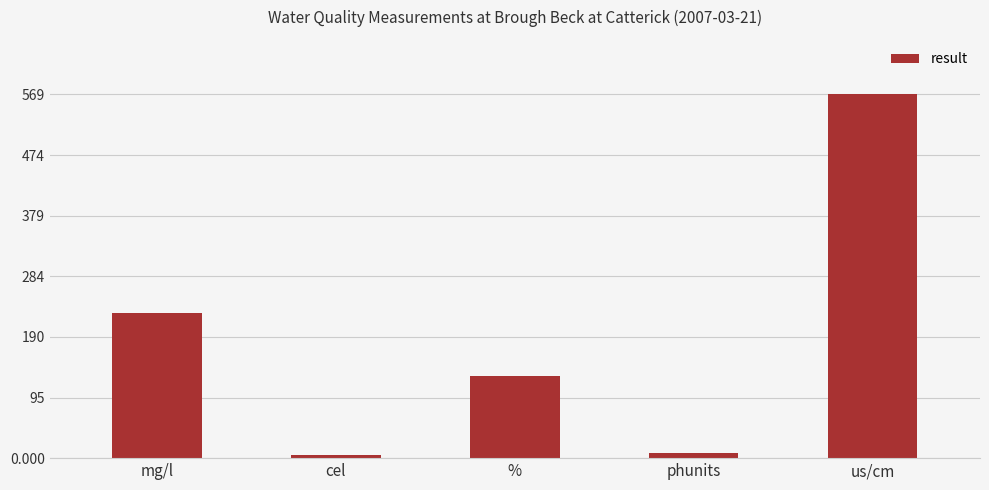

At which label does the data first exceed 129?

mg/l